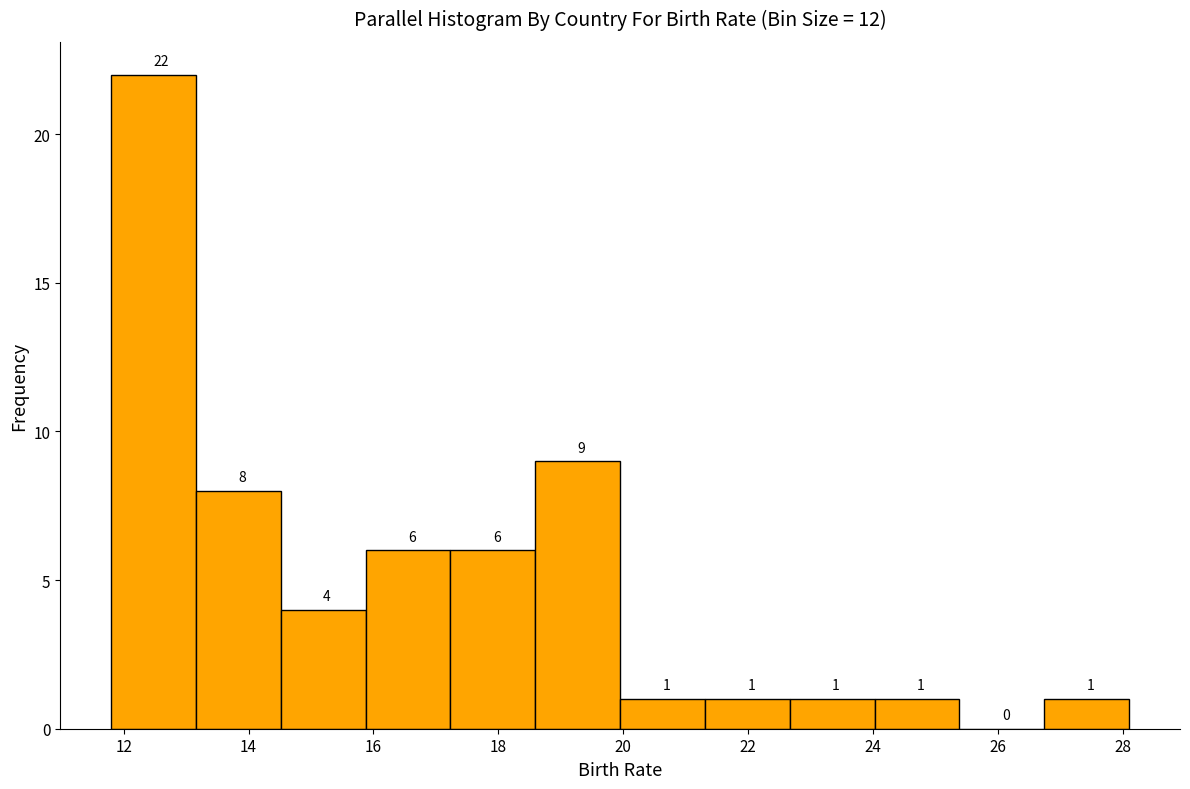

Reading left to right, list every bar in this chart as the range it spans on the x-axis followed by its height. The bar edges are not printed on the chart, so give them approximately, as read against the axis.

11.8 to 13.2: 22
13.2 to 14.6: 8
14.6 to 15.8: 4
15.8 to 17.2: 6
17.2 to 18.6: 6
18.6 to 20.0: 9
20.0 to 21.4: 1
21.4 to 22.6: 1
22.6 to 24.0: 1
24.0 to 25.4: 1
25.4 to 26.8: 0
26.8 to 28.2: 1